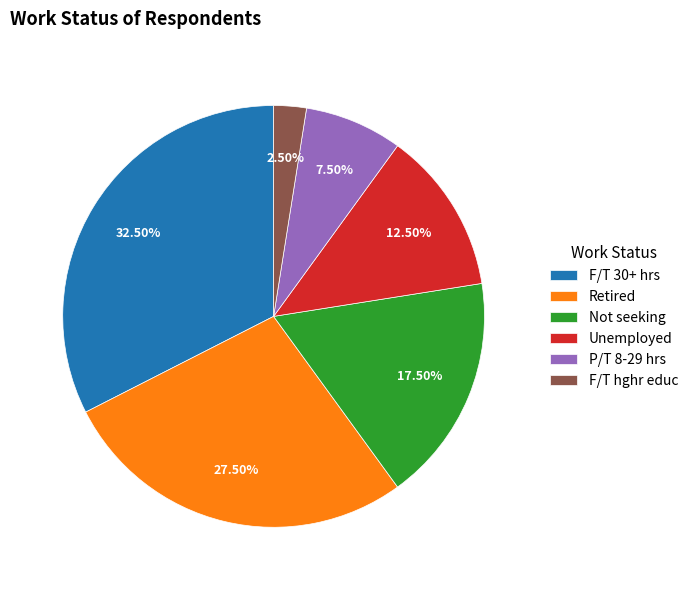

Is F/T 30+ hrs the majority of the pie?

No